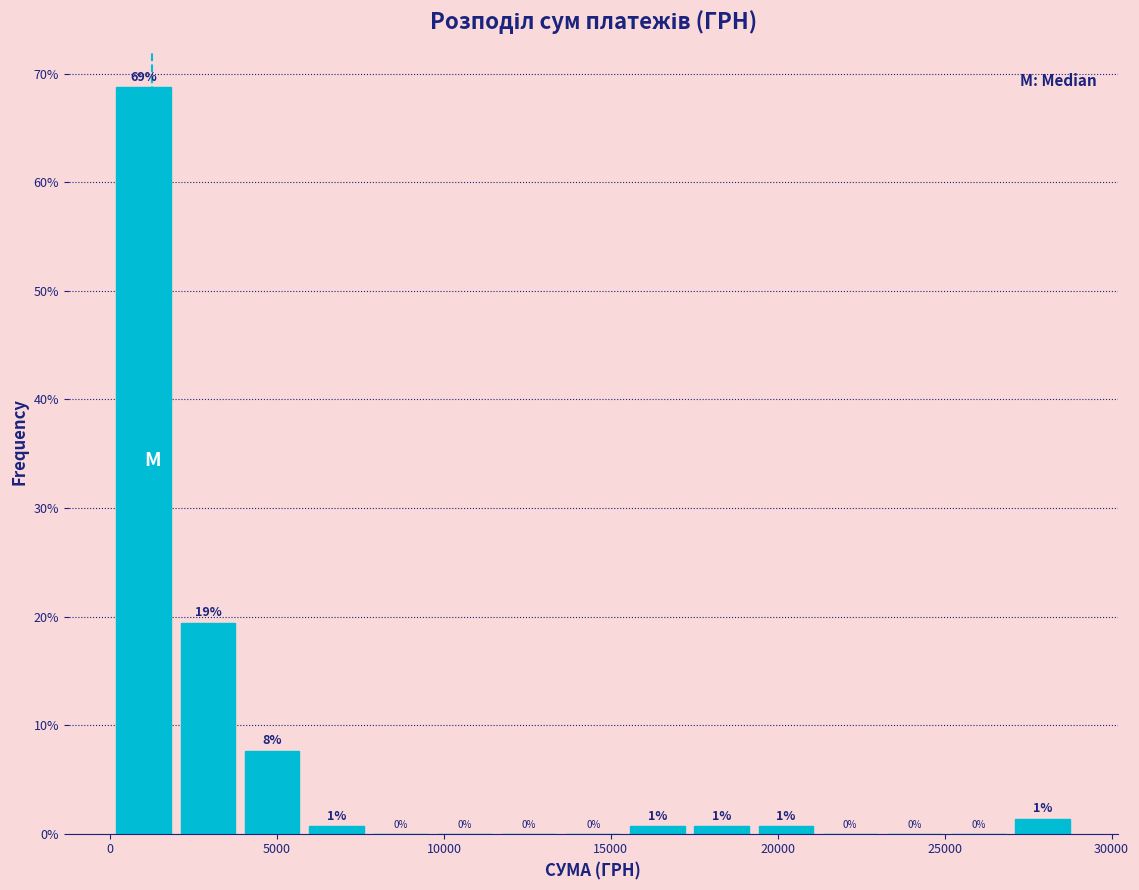

Around what value on the x-axis is the tallest bar? Give the approximate position of its centre, as read against the axis.

1000